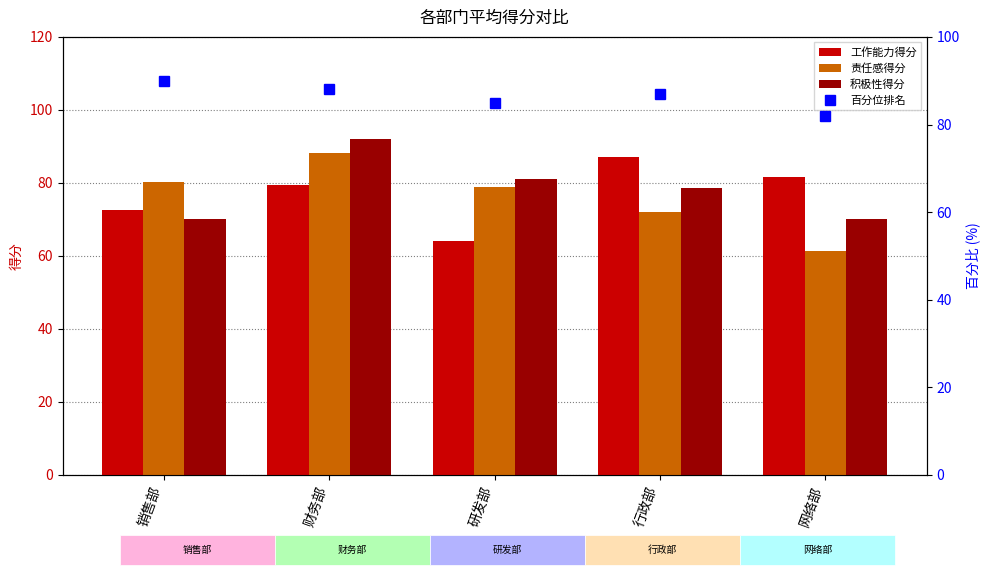

Reading right to left, list all the values displayed in this chart.

工作能力得分: 网络部=81.7	行政部=87.0	研发部=64.0	财务部=79.3	销售部=72.7
责任感得分: 网络部=61.3	行政部=72.0	研发部=79.0	财务部=88.3	销售部=80.3
积极性得分: 网络部=70.0	行政部=78.7	研发部=81.0	财务部=92.0	销售部=70.0
百分位排名: 网络部=82.0	行政部=87.0	研发部=85.0	财务部=88.0	销售部=90.0